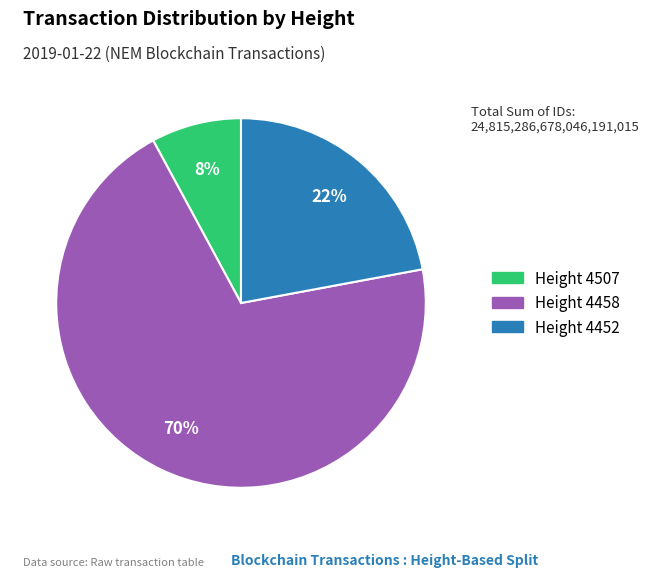

Is there a majority slice in this chart?

Yes